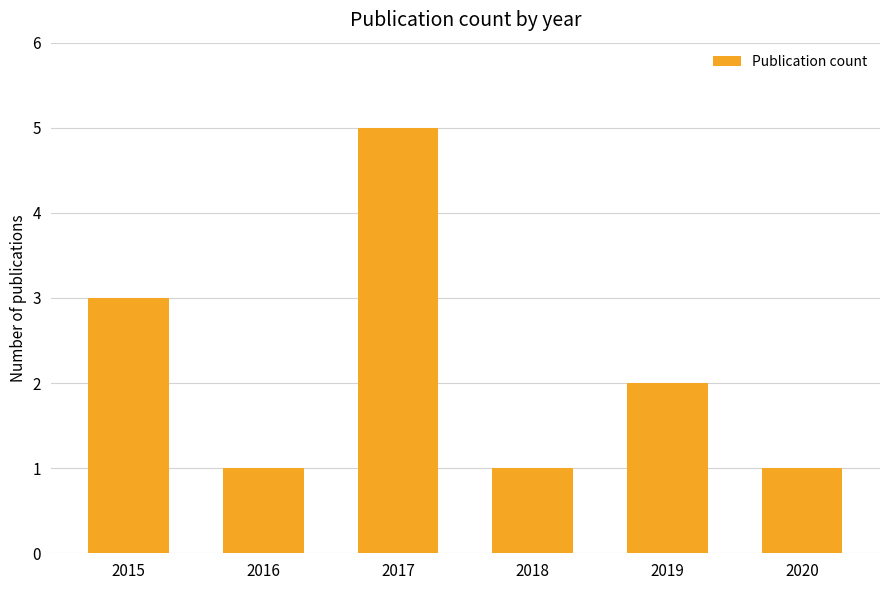

The chart shows a value of 3 at 2015. True or false?

True